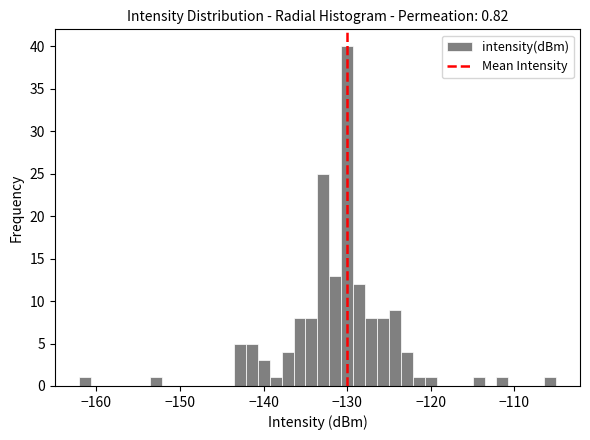

Around what value on the x-axis is the tallest bar? Give the approximate position of its centre, as read against the axis.

-130